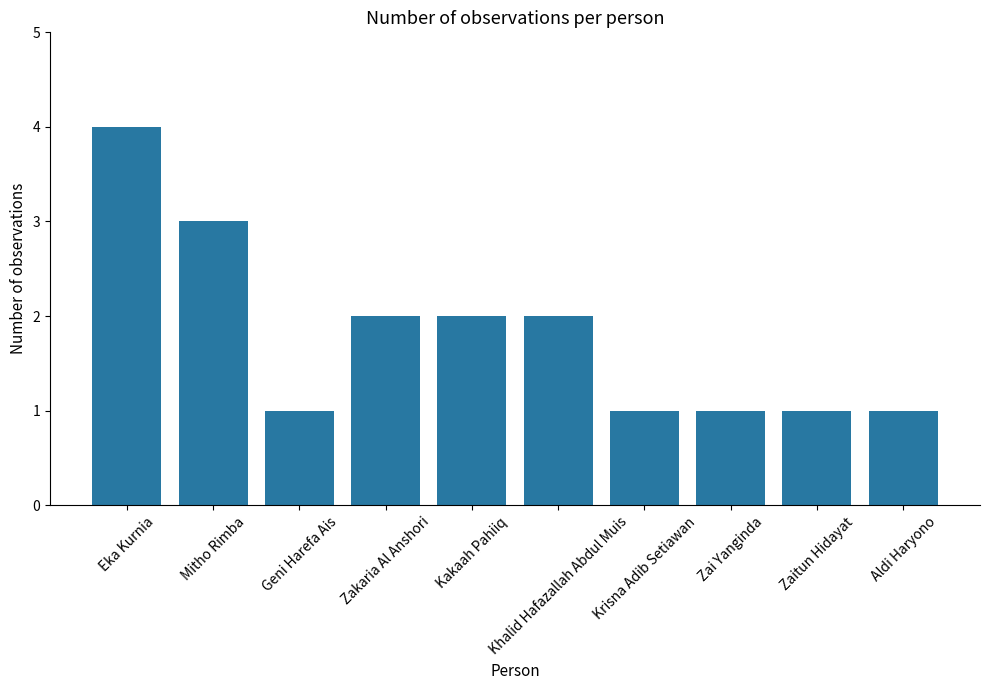

Reading left to right, list all the values displayed in this chart.

Eka Kurnia=4	Mitho Rimba=3	Geni Harefa Ais=1	Zakaria Al Anshori=2	Kakaah Pahiiq=2	Khalid Hafazallah Abdul Muis=2	Krisna Adib Setiawan=1	Zai Yanginda=1	Zaitun Hidayat=1	Aldi Haryono=1